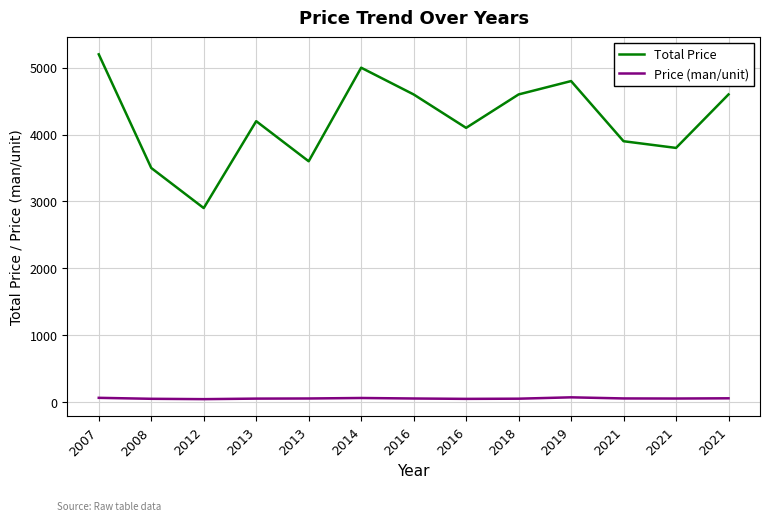

What is the value of the Price (man/unit) point at the 3rd from the left?

41.4